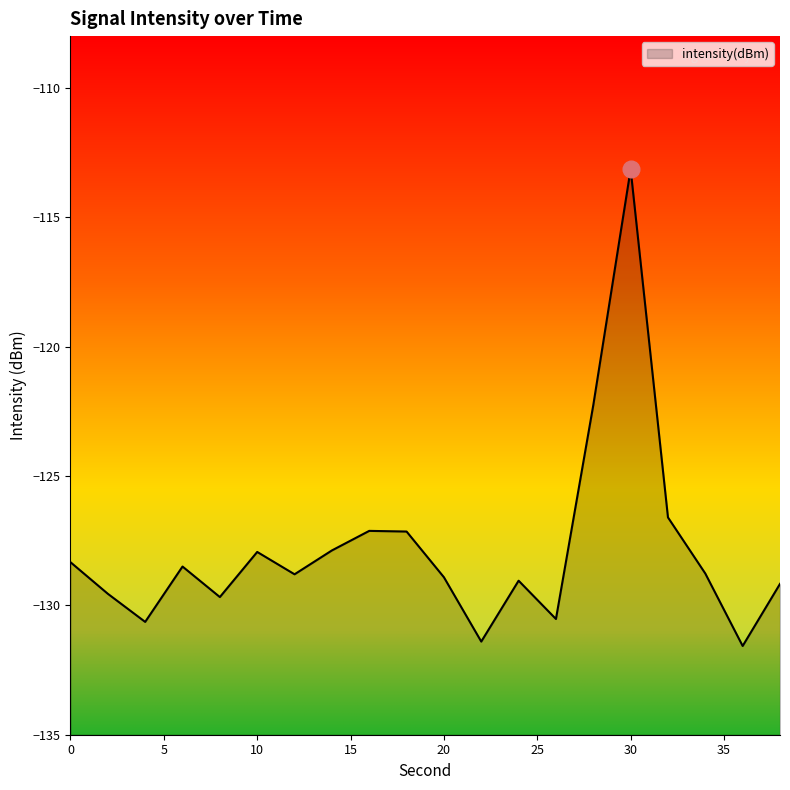

What is the change in value from 14 to 24?

-1.2